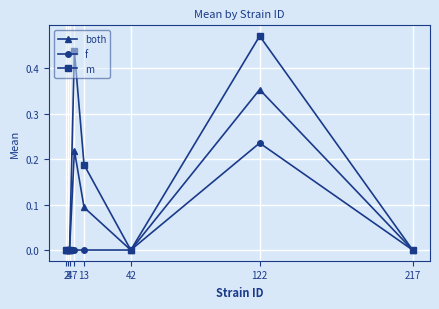

Is this an area chart (filled region under the line)?

No